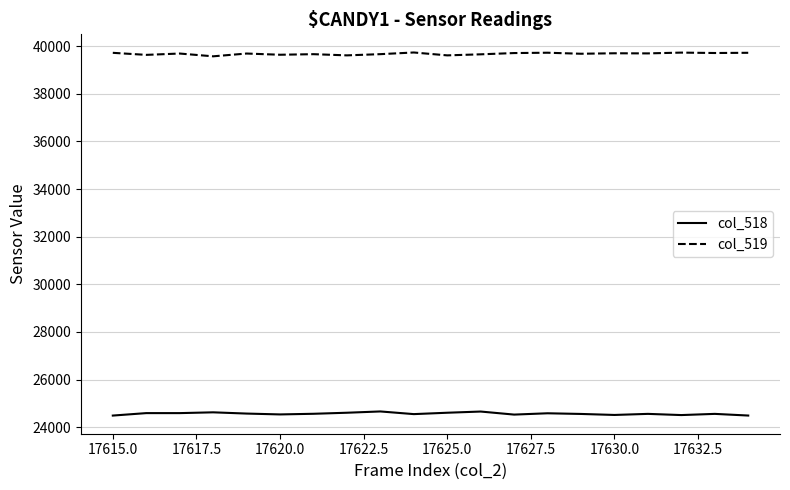

What is the highest value of the col_518 series?

24659